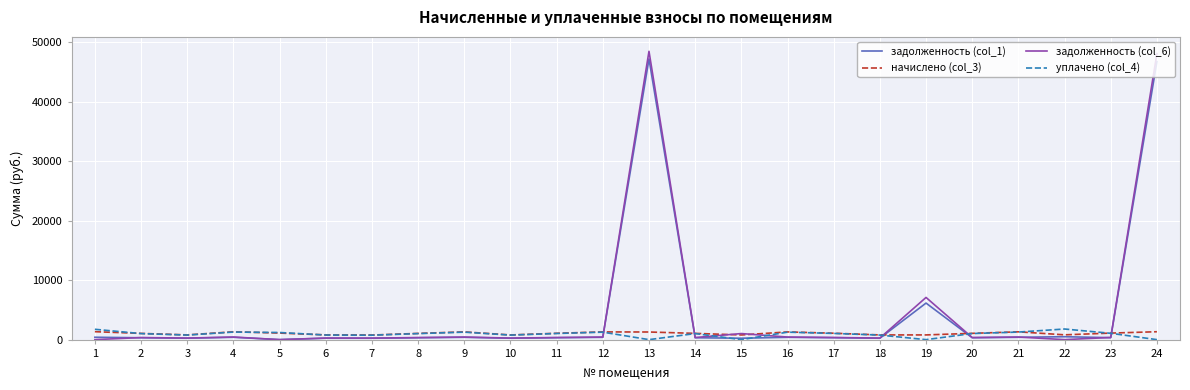

The value of задолженность (col_6) at 19 is 9238.1. True or false?

False